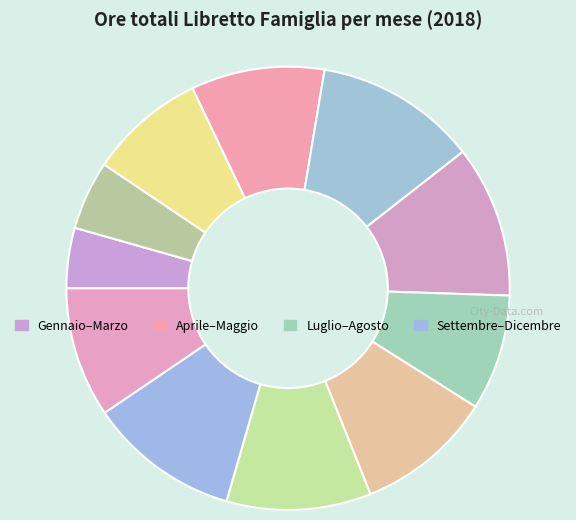

Which category has the biggest portion of the pie?

Maggio